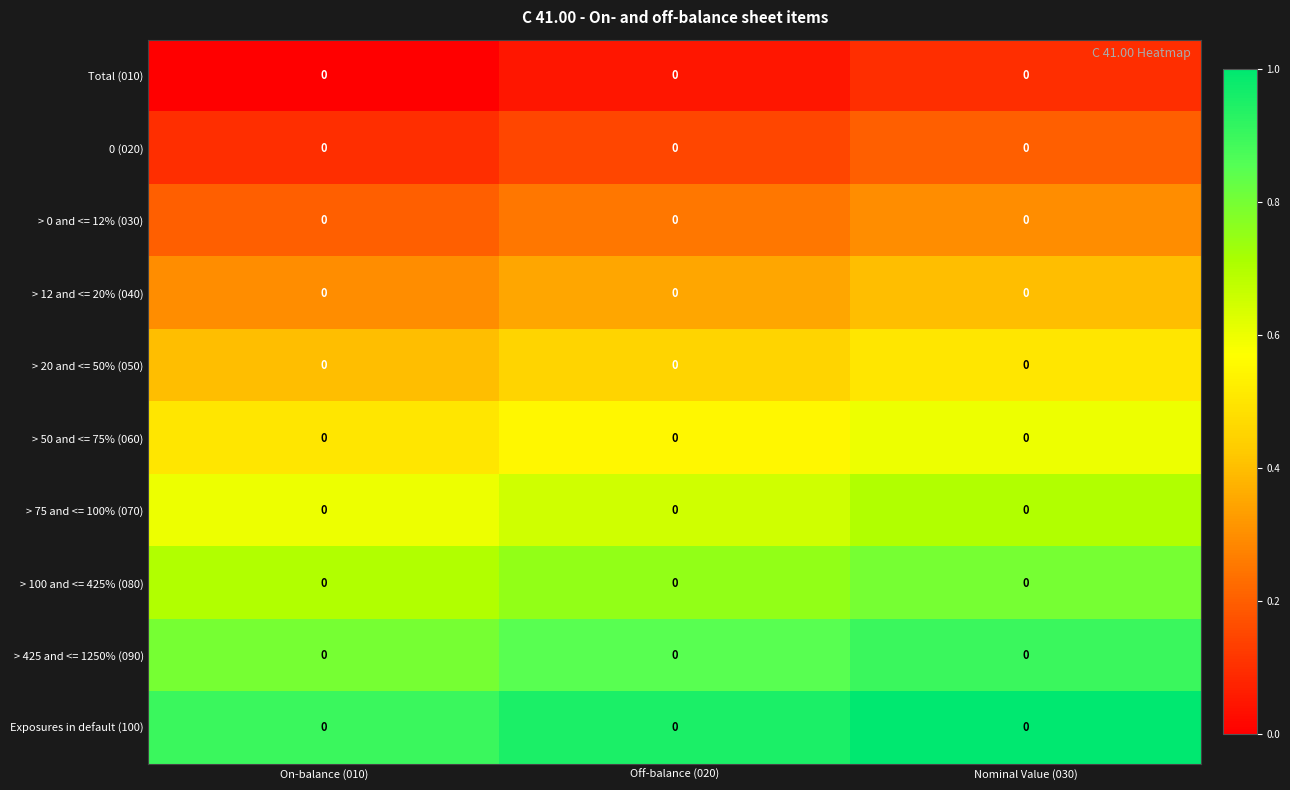

What is the spread (max minus min) of values at Off-balance (020)?

0.9